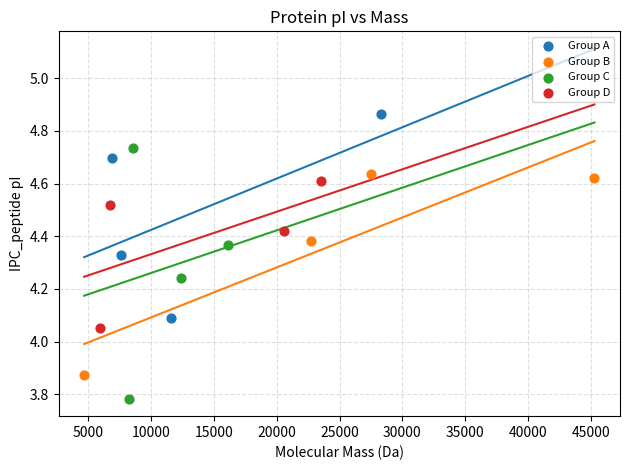

Which series contains the lowest Y value?

Group C